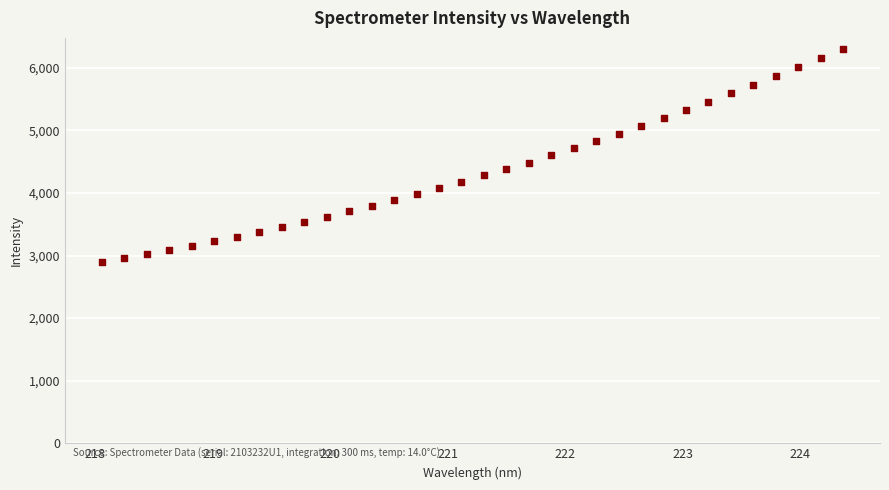

What is the range of X values (max minus min)?

6.3